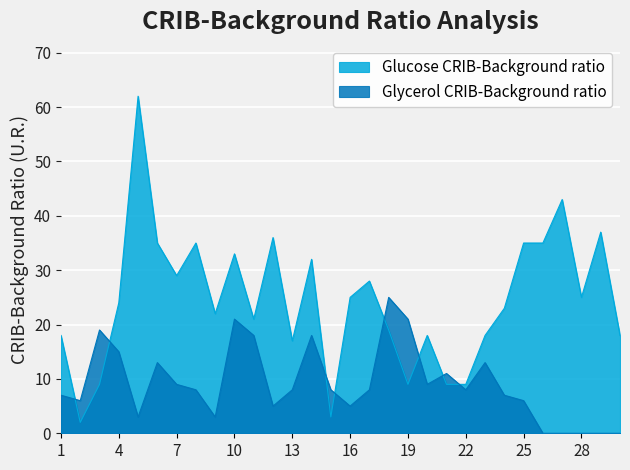

Reading right to left, list all the values displayed in this chart.

Glucose CRIB-Background ratio: 30=18	29=37	28=25	27=43	26=35	25=35	24=23	23=18	22=9	21=9	20=18	19=9	18=19	17=28	16=25	15=3	14=32	13=17	12=36	11=21	10=33	9=22	8=35	7=29	6=35	5=62	4=24	3=9	2=2	1=18
Glycerol CRIB-Background ratio: 30=0	29=0	28=0	27=0	26=0	25=6	24=7	23=13	22=8	21=11	20=9	19=21	18=25	17=8	16=5	15=8	14=18	13=8	12=5	11=18	10=21	9=3	8=8	7=9	6=13	5=3	4=15	3=19	2=6	1=7